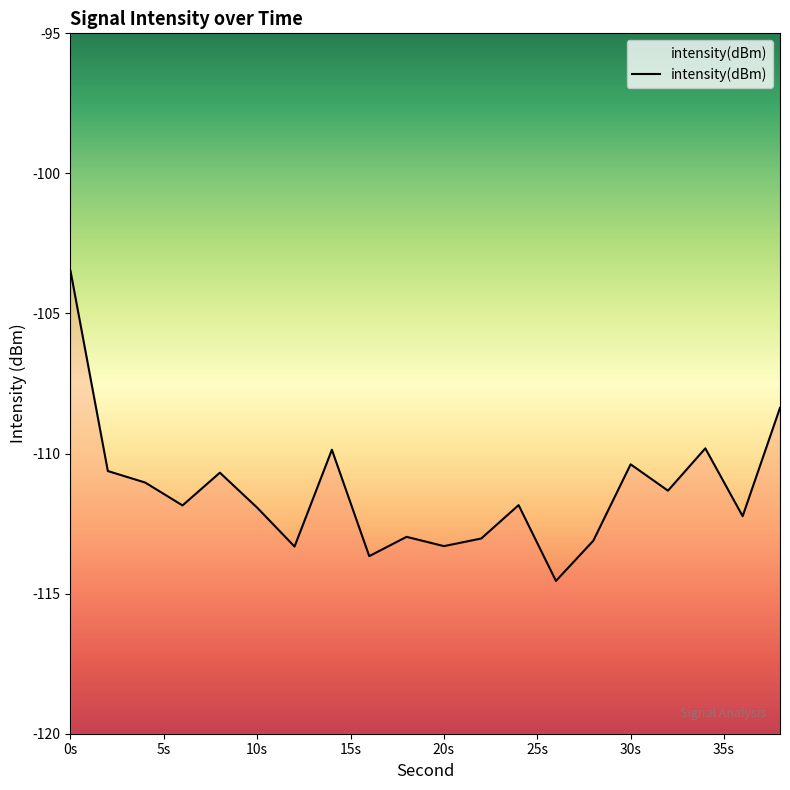

Which label corresponds to the smallest value in the chart?

26